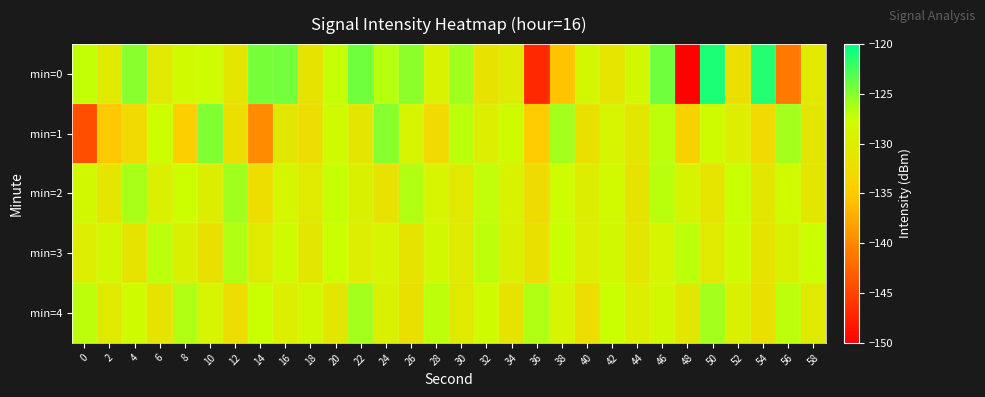

Which has a higher value, 54 or 0?

54